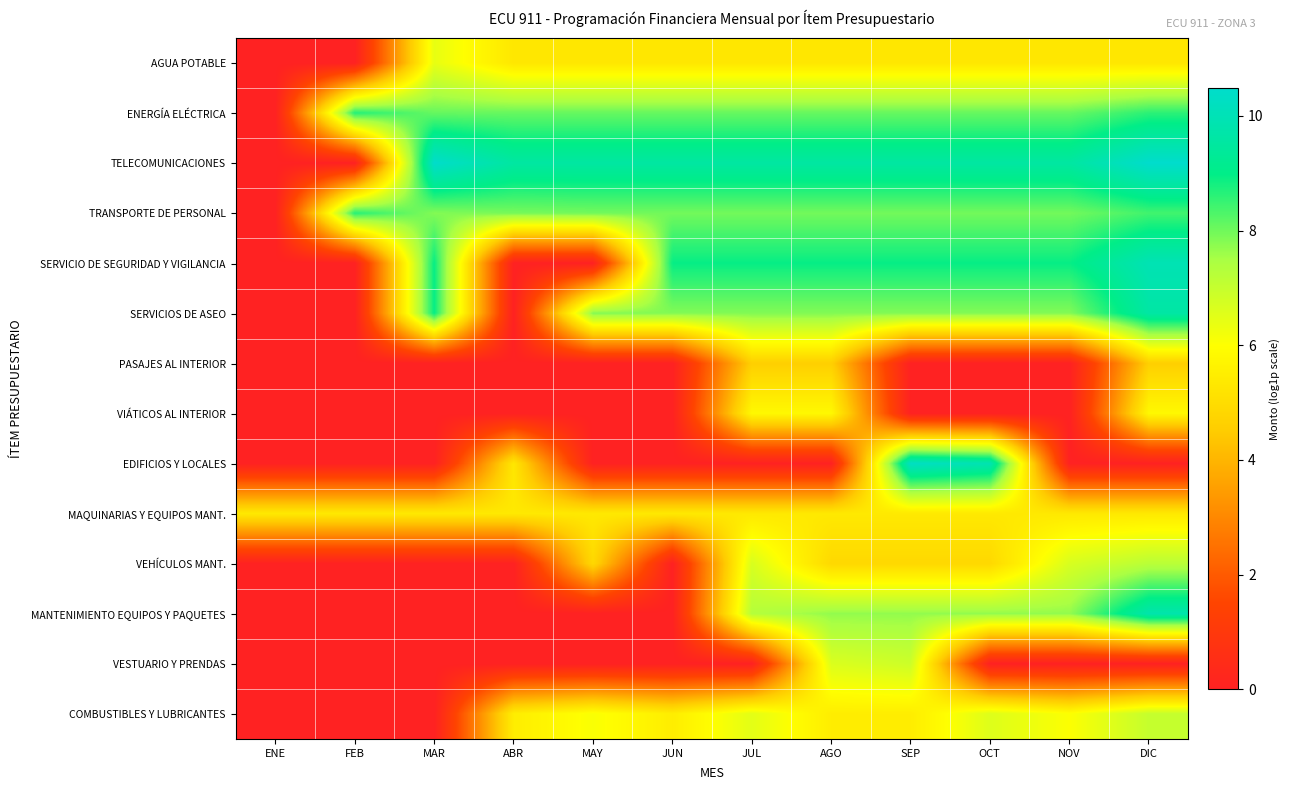

What is the total value across all series at MAY?

55.1